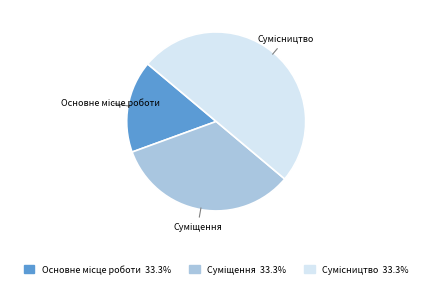

How many slices are in this pie chart?

3